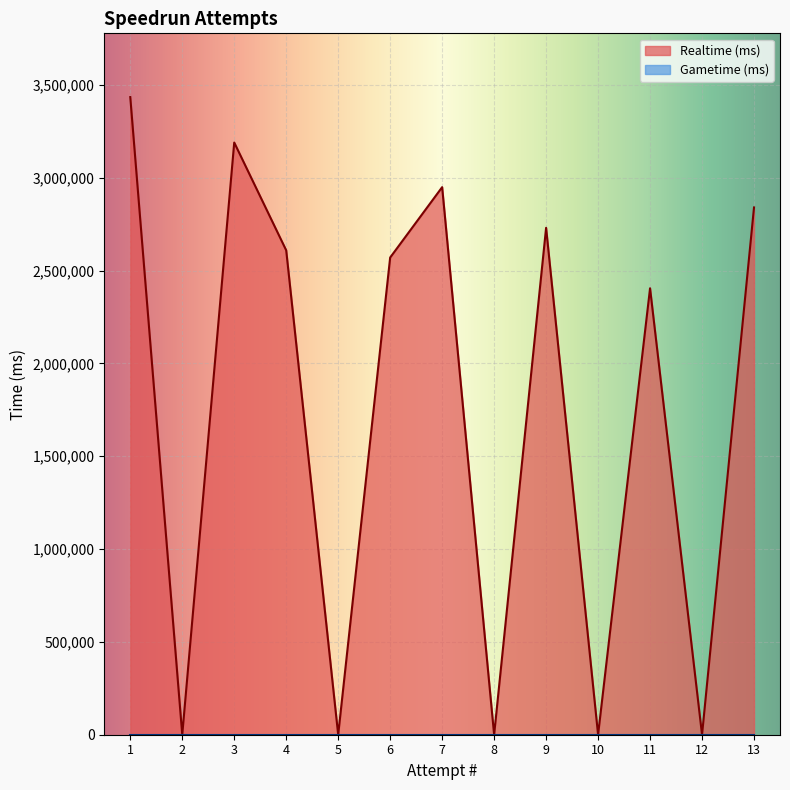

Rank the categories by value from highest to lowest.

1, 3, 7, 13, 9, 4, 6, 11, 12, 10, 8, 5, 2